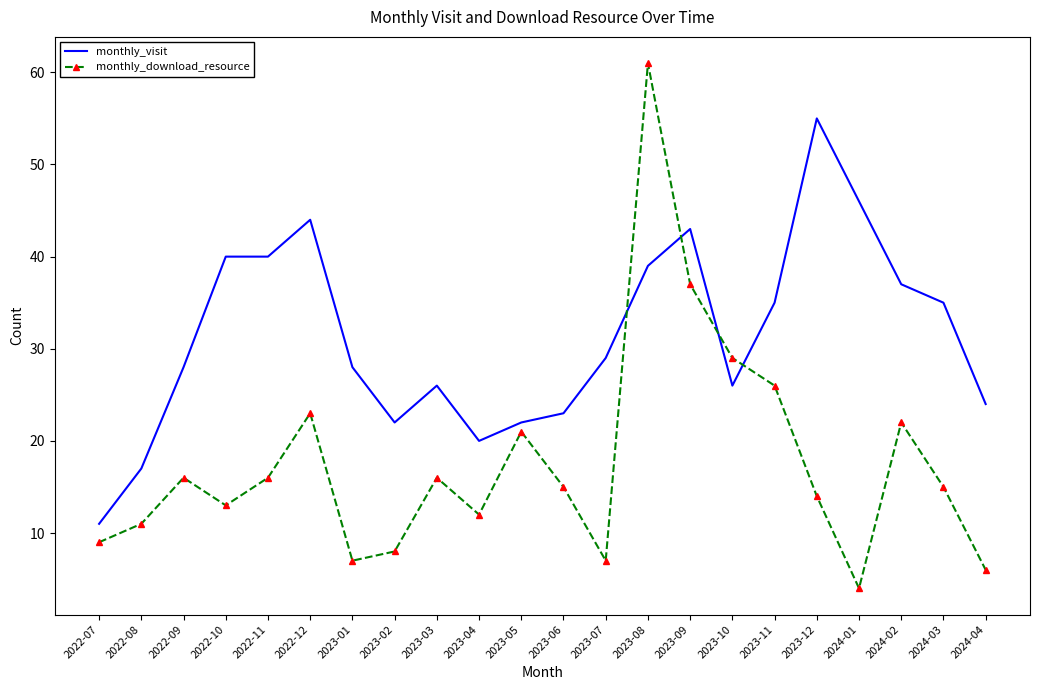

After their last crossing, which series has the higher values: monthly_download_resource or monthly_visit?

monthly_visit